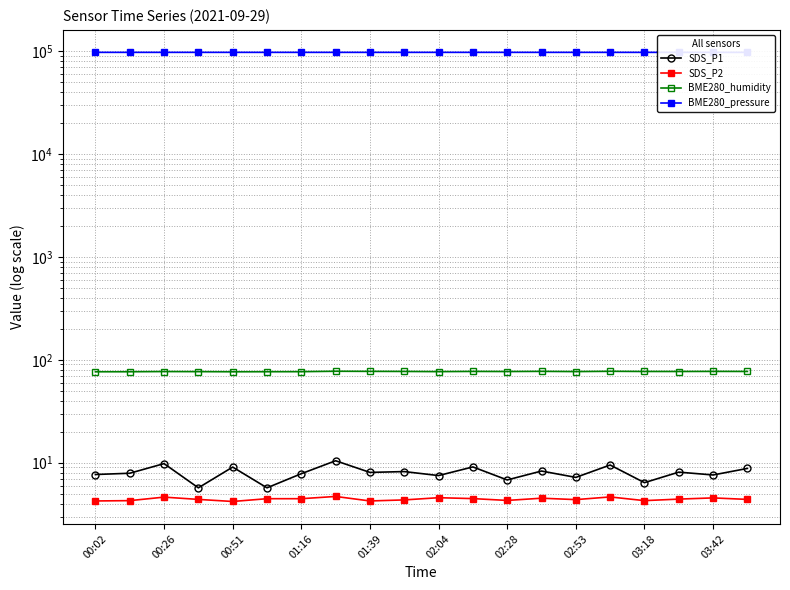

True or false: BME280_pressure and BME280_humidity cross at least once.

False